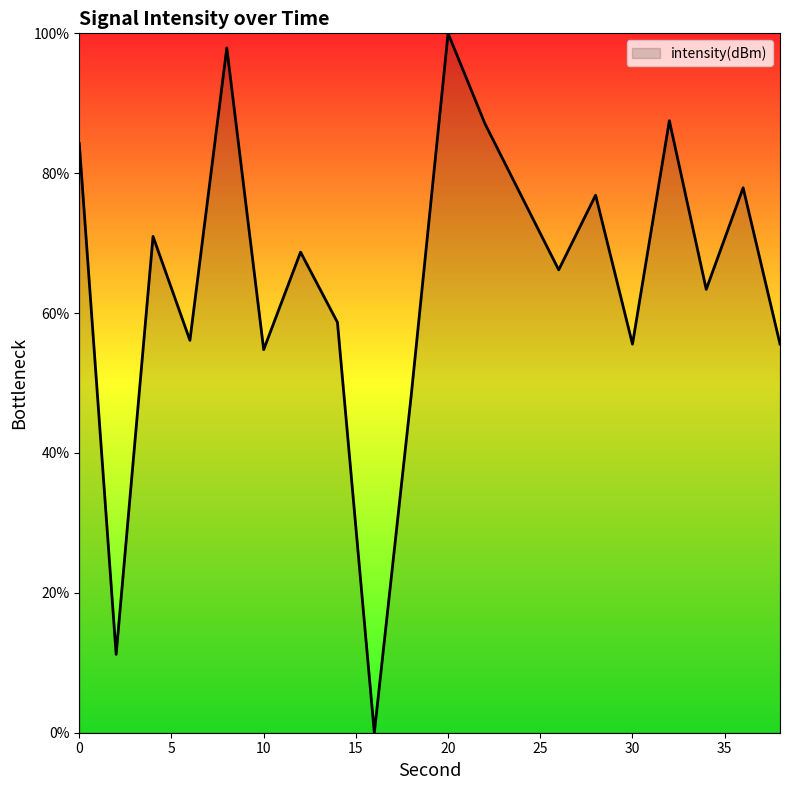

Does the chart display data point markers on the line(s)?

No